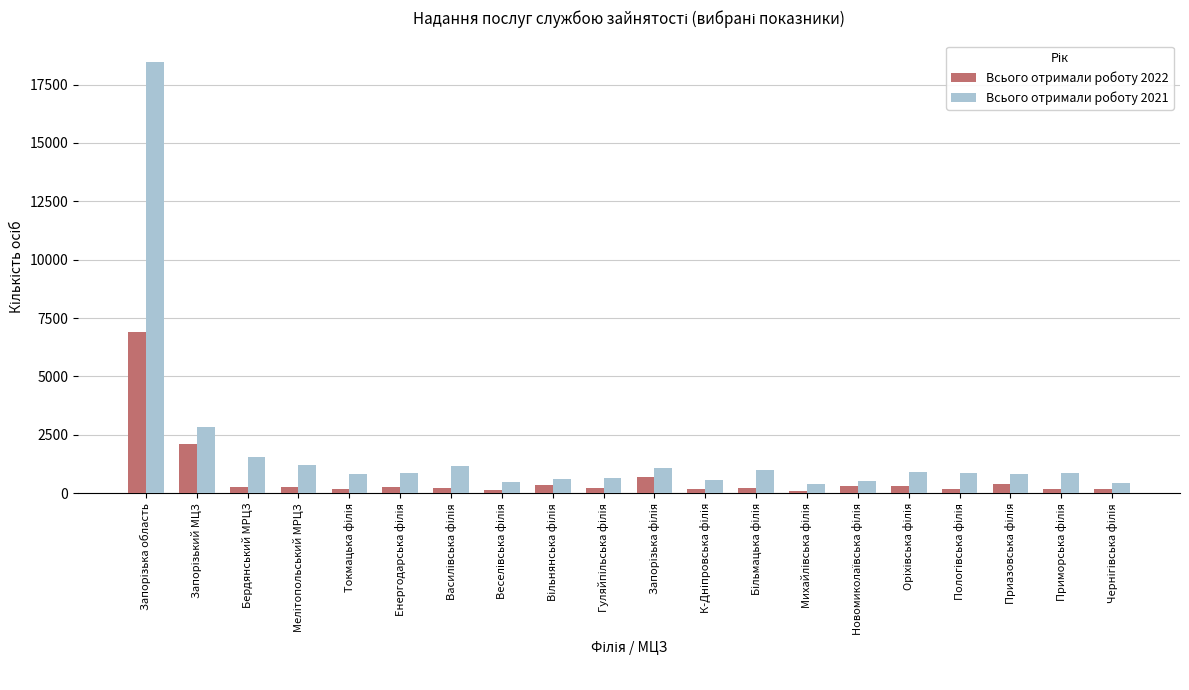

At how many categories does at least one series exceed 5642?

1